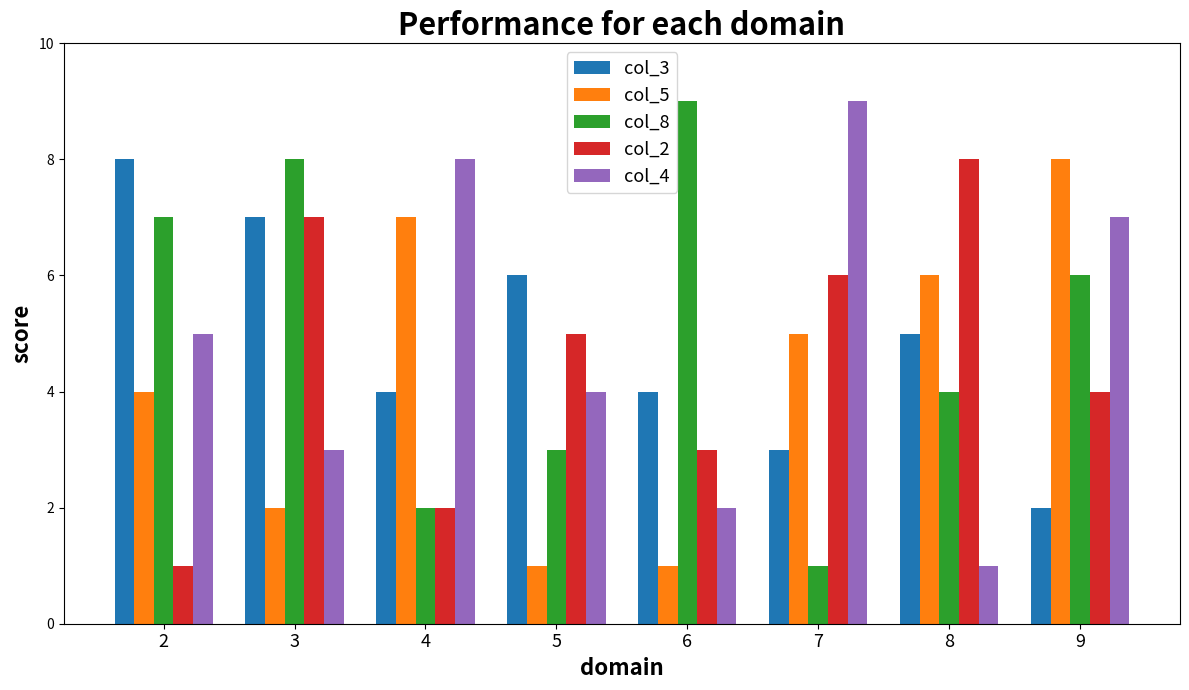

Reading right to left, what are all the values shown in this chart?

col_3: 9=2	8=5	7=3	6=4	5=6	4=4	3=7	2=8
col_5: 9=8	8=6	7=5	6=1	5=1	4=7	3=2	2=4
col_8: 9=6	8=4	7=1	6=9	5=3	4=2	3=8	2=7
col_2: 9=4	8=8	7=6	6=3	5=5	4=2	3=7	2=1
col_4: 9=7	8=1	7=9	6=2	5=4	4=8	3=3	2=5